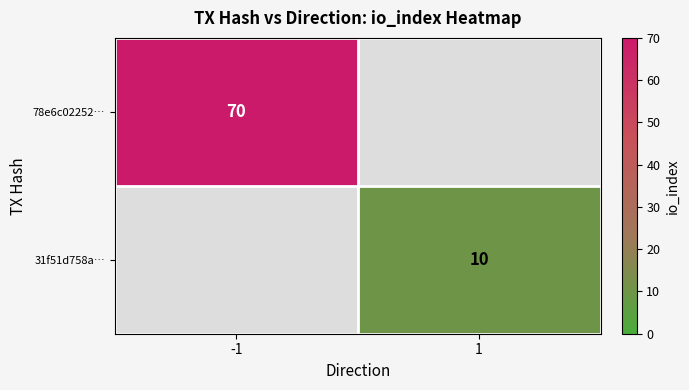

Which category has the highest value across all series?

-1